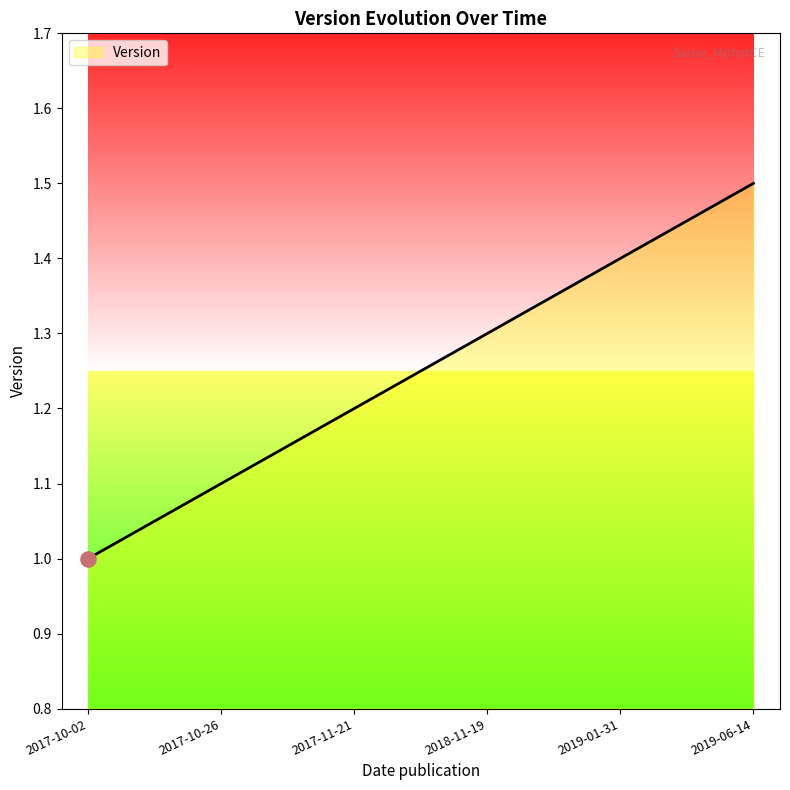

What is the change in value from 2017-10-26 to 2018-11-19?

+0.2